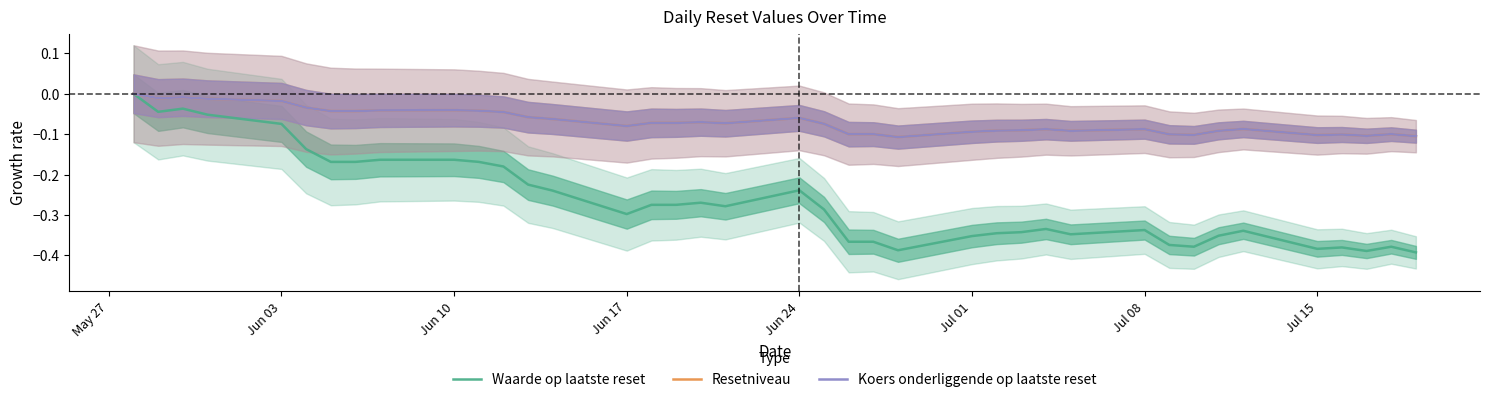

Reading left to right, extract all data points from this chart.

Waarde op laatste reset: 0.0	-0.0	-0.0	-0.1	-0.1	-0.1	-0.2	-0.2	-0.2	-0.2	-0.2	-0.2	-0.2	-0.2	-0.3	-0.3	-0.3	-0.3	-0.3	-0.2	-0.3	-0.4	-0.4	-0.4	-0.4	-0.3	-0.3	-0.3	-0.3	-0.3	-0.4	-0.4	-0.4	-0.3	-0.4	-0.4	-0.4	-0.4	-0.4
Resetniveau: 0.0	-0.0	-0.0	-0.0	-0.0	-0.0	-0.0	-0.0	-0.0	-0.0	-0.0	-0.0	-0.1	-0.1	-0.1	-0.1	-0.1	-0.1	-0.1	-0.1	-0.1	-0.1	-0.1	-0.1	-0.1	-0.1	-0.1	-0.1	-0.1	-0.1	-0.1	-0.1	-0.1	-0.1	-0.1	-0.1	-0.1	-0.1	-0.1
Koers onderliggende op laatste reset: 0.0	-0.0	-0.0	-0.0	-0.0	-0.0	-0.0	-0.0	-0.0	-0.0	-0.0	-0.0	-0.1	-0.1	-0.1	-0.1	-0.1	-0.1	-0.1	-0.1	-0.1	-0.1	-0.1	-0.1	-0.1	-0.1	-0.1	-0.1	-0.1	-0.1	-0.1	-0.1	-0.1	-0.1	-0.1	-0.1	-0.1	-0.1	-0.1